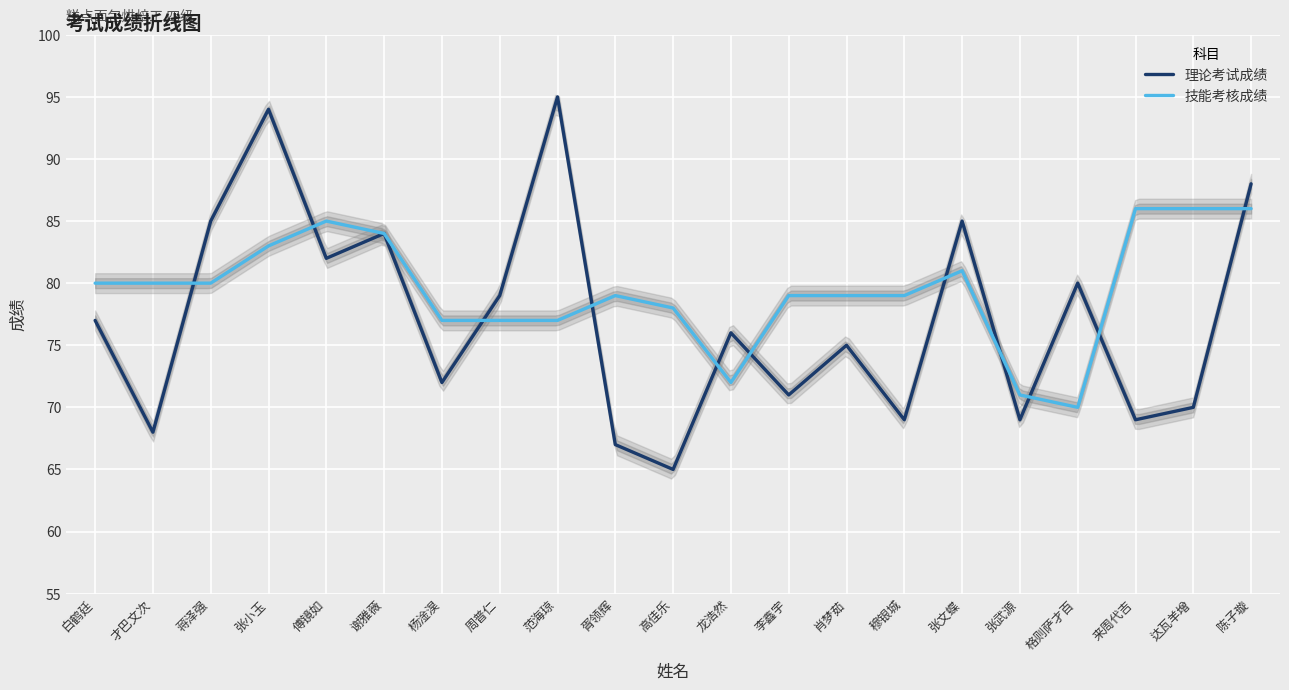

What is the smallest value displayed?

65